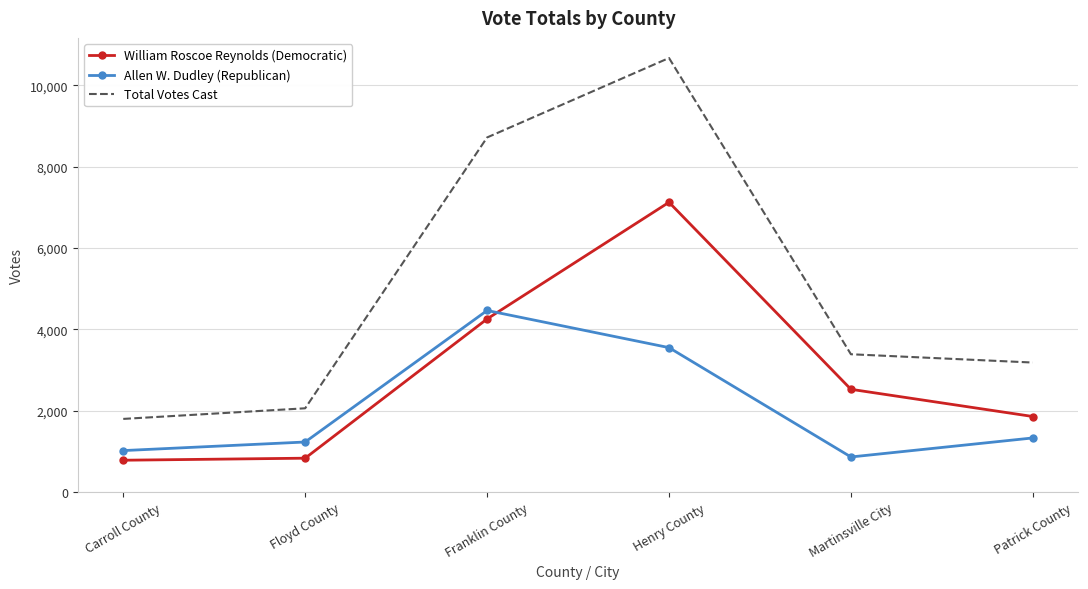

Rank the series by their average value, from highest to lowest.

Total Votes Cast, William Roscoe Reynolds (Democratic), Allen W. Dudley (Republican)